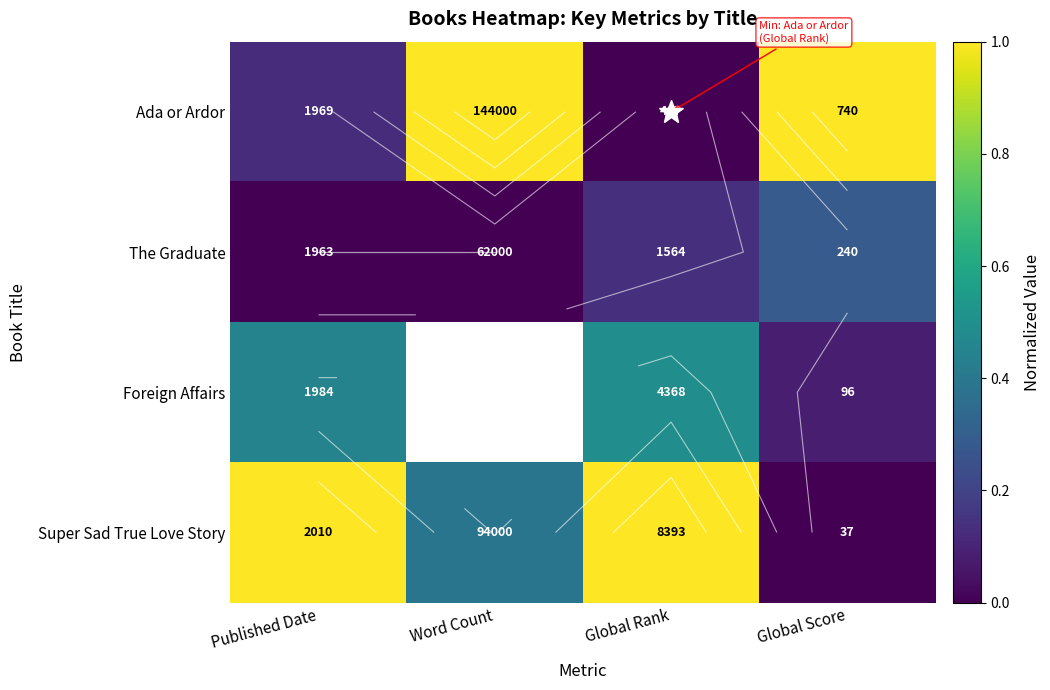

At which category does the chart reach its peak across all series?

Word Count